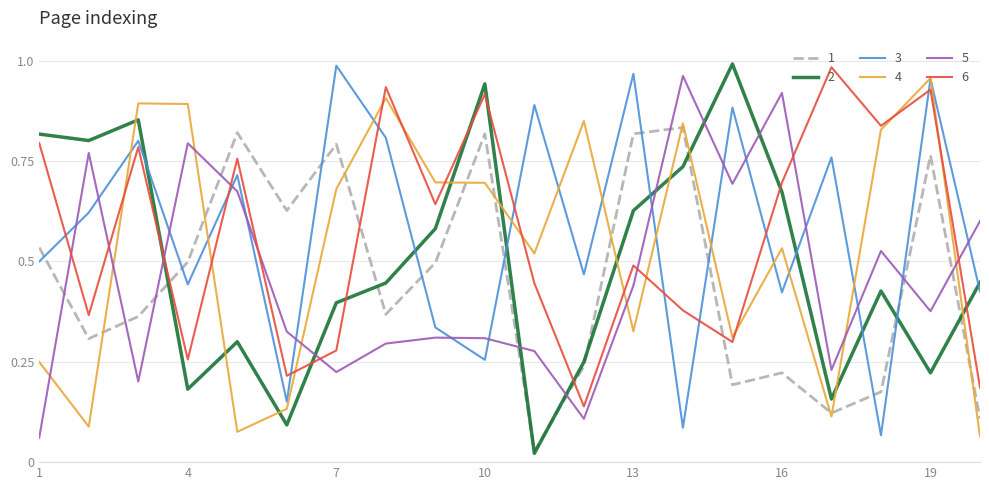

True or false: 1 and 6 intersect in this chart.

True